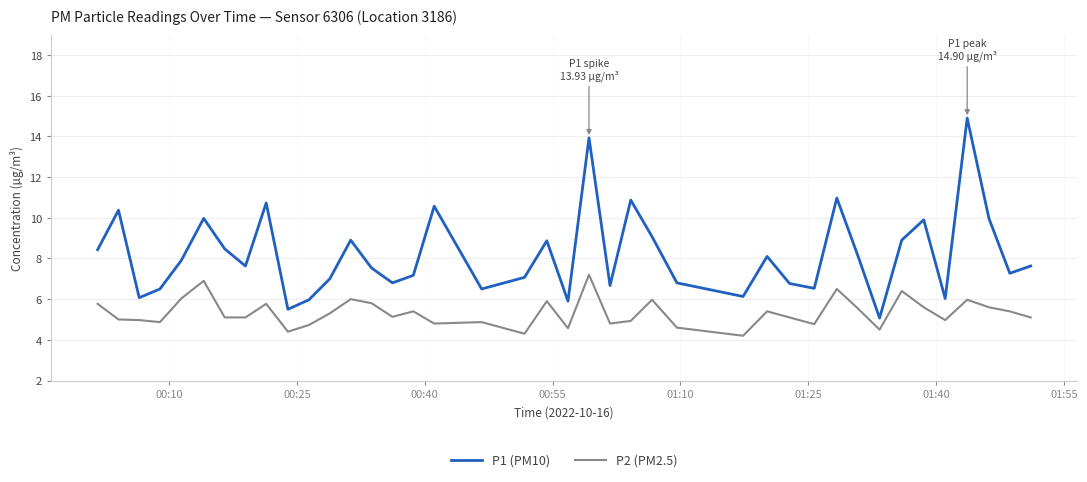

What is the maximum value for P1 (PM10)?

14.9